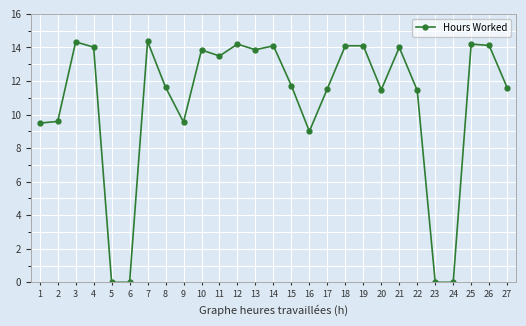

What is the maximum value shown in the chart?

14.4